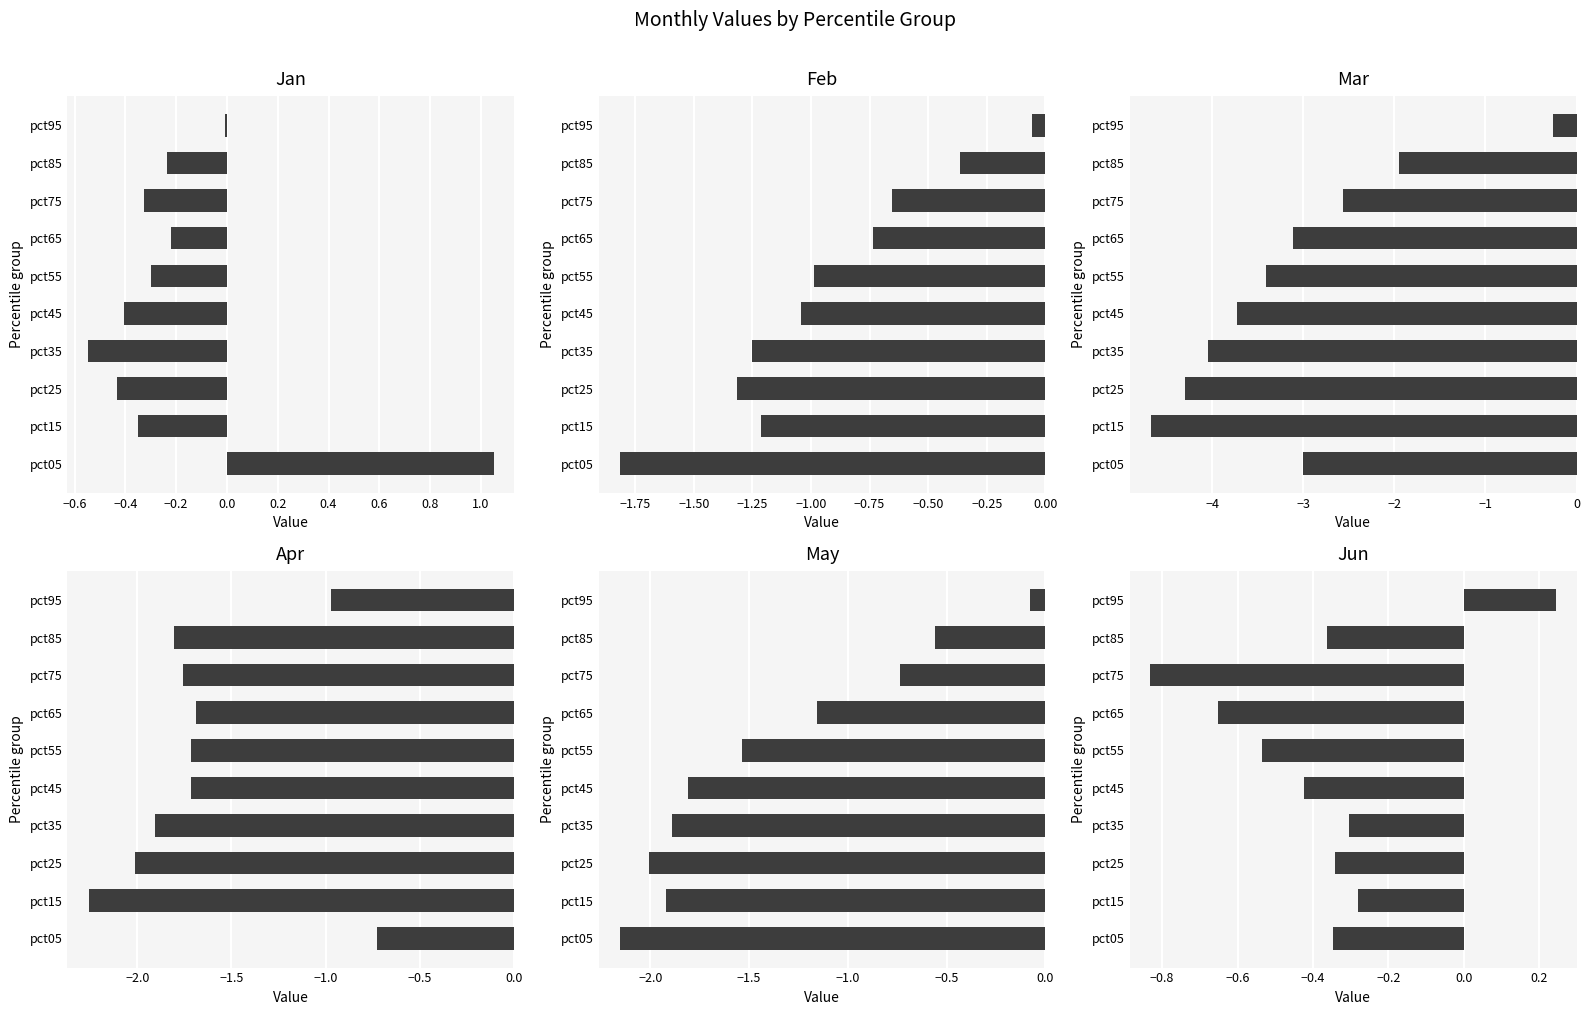

Which series has the largest range (max minus min)?

Mar